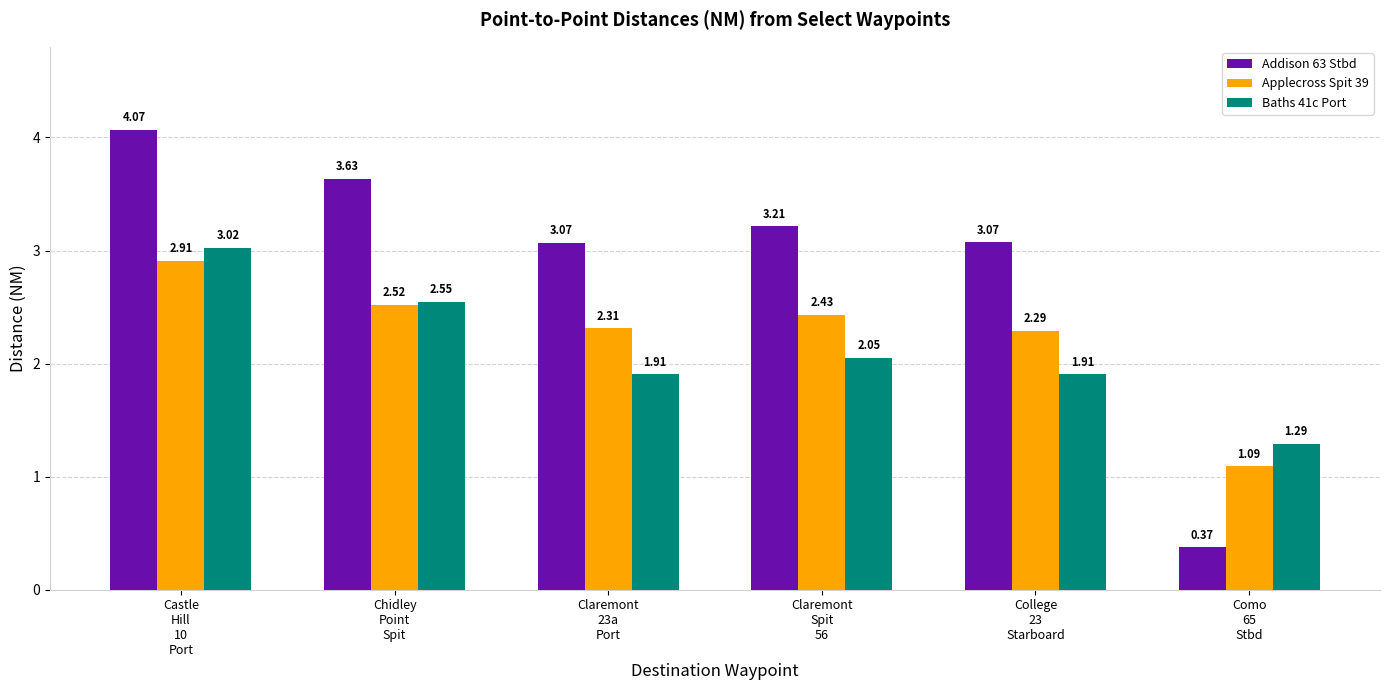

List the series in order of their peak value, lowest first.

Applecross Spit 39, Baths 41c Port, Addison 63 Stbd